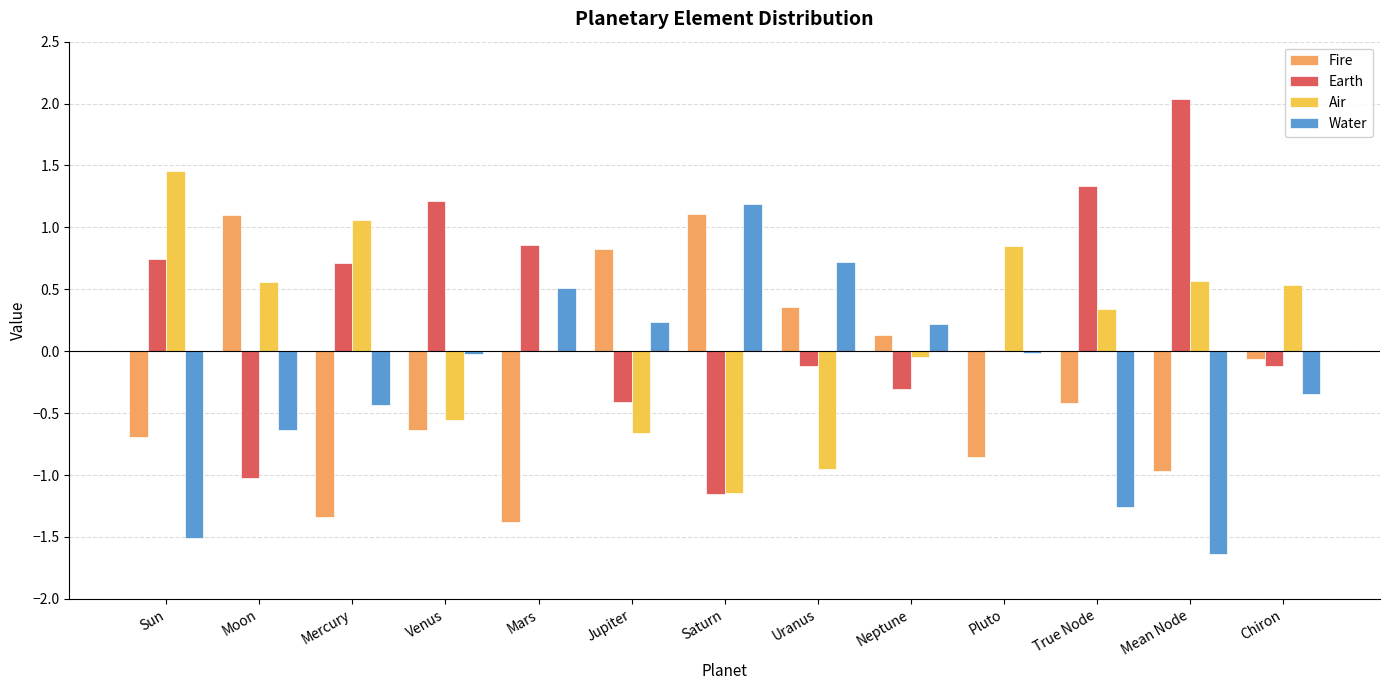

Which category has the highest value in the Water series?

Saturn